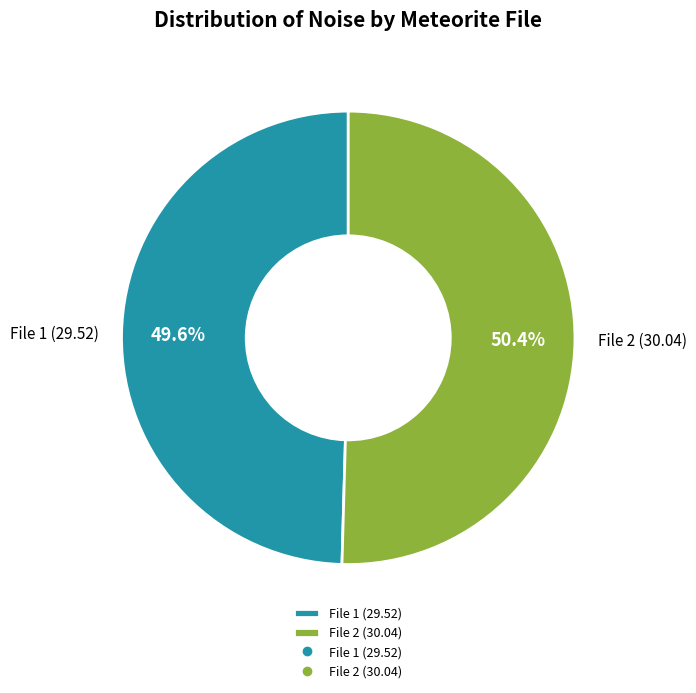

Which category has the biggest portion of the pie?

File 2 (30.04)